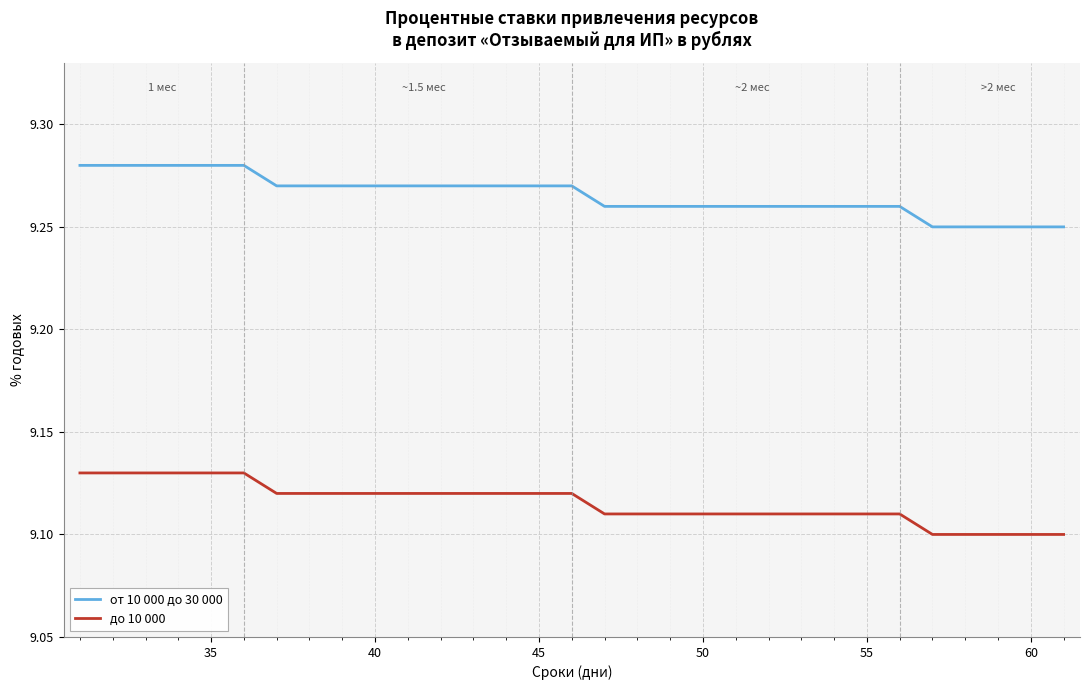

Count the от 10 000 до 30 000 values in the range 9 to 10.

31